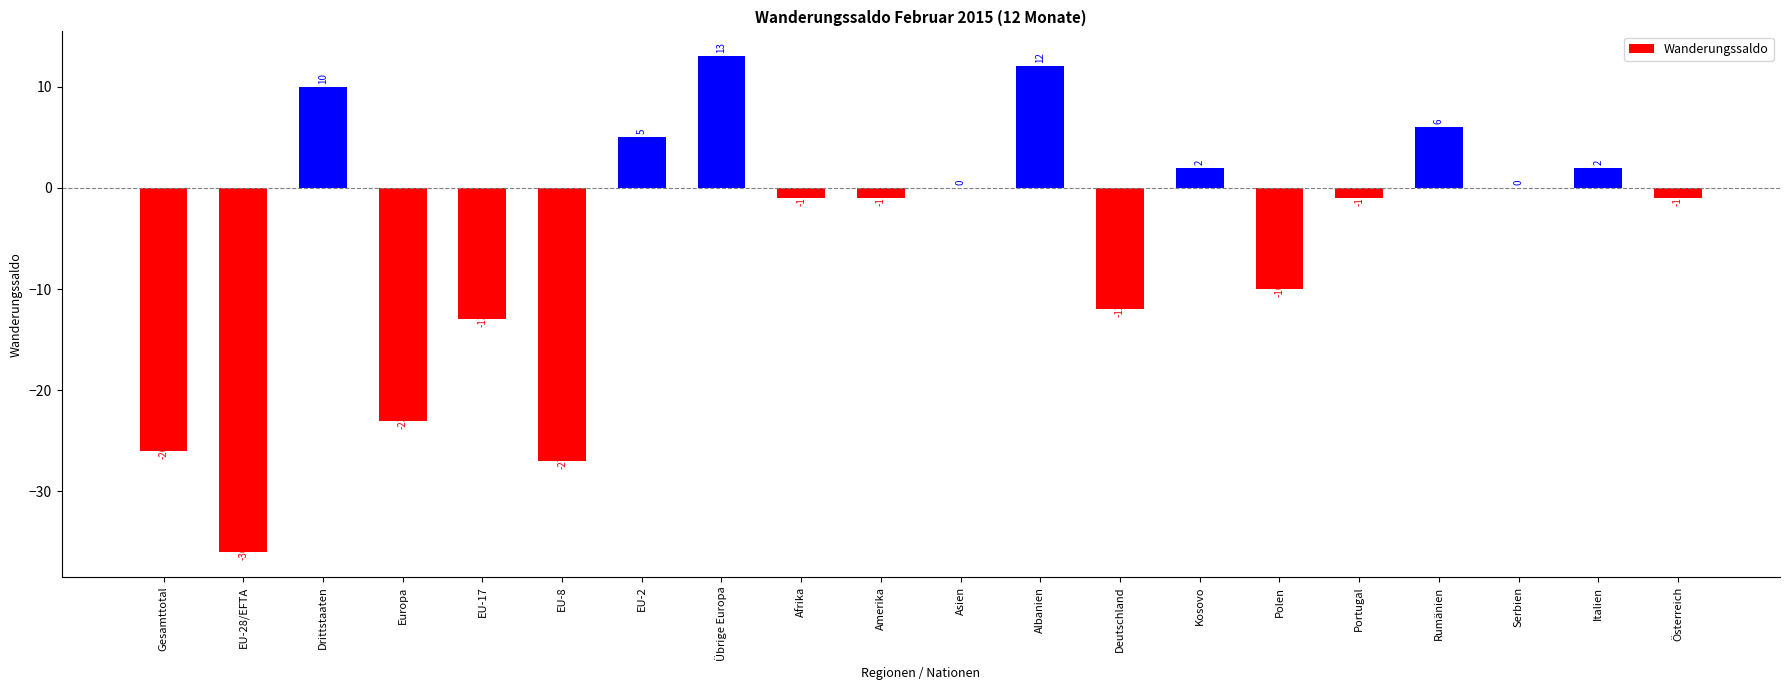

At which label is the value closest to -11?

Deutschland